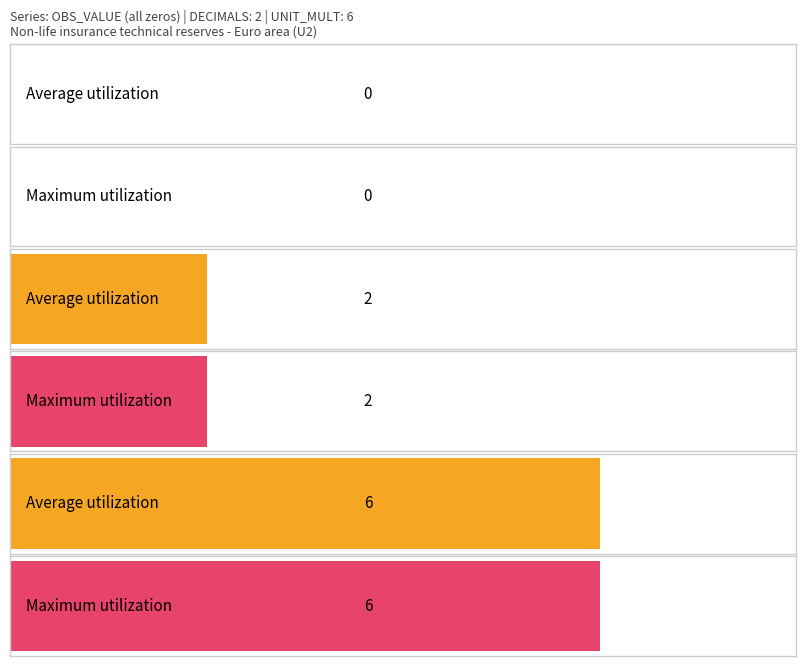

The OBS_VALUE series shows 0 at 2019-Q3. True or false?

True